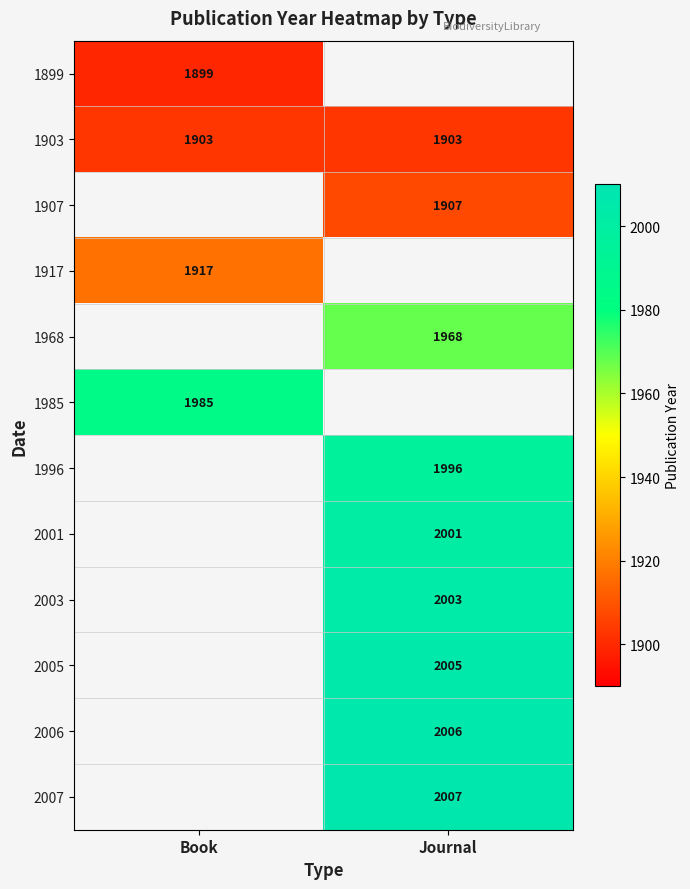

Is the value of 1899 at Book greater than the value of 1903 at Book?

No